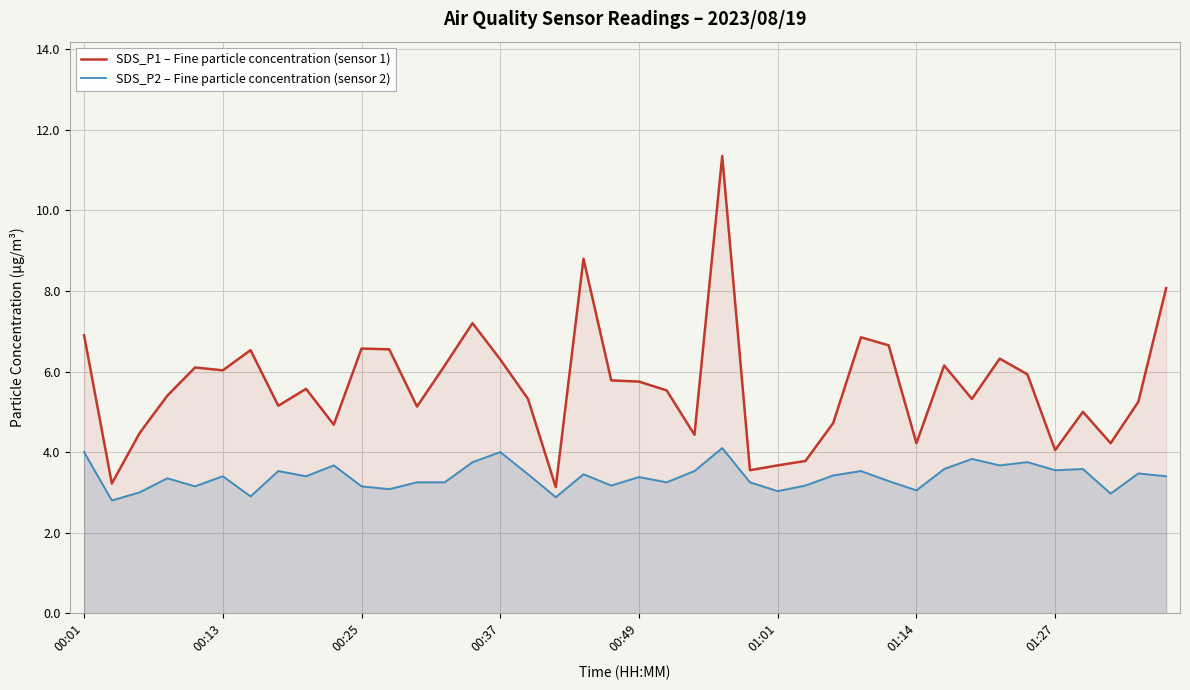

Which series has the largest range (max minus min)?

SDS_P1 – Fine particle concentration (sensor 1)